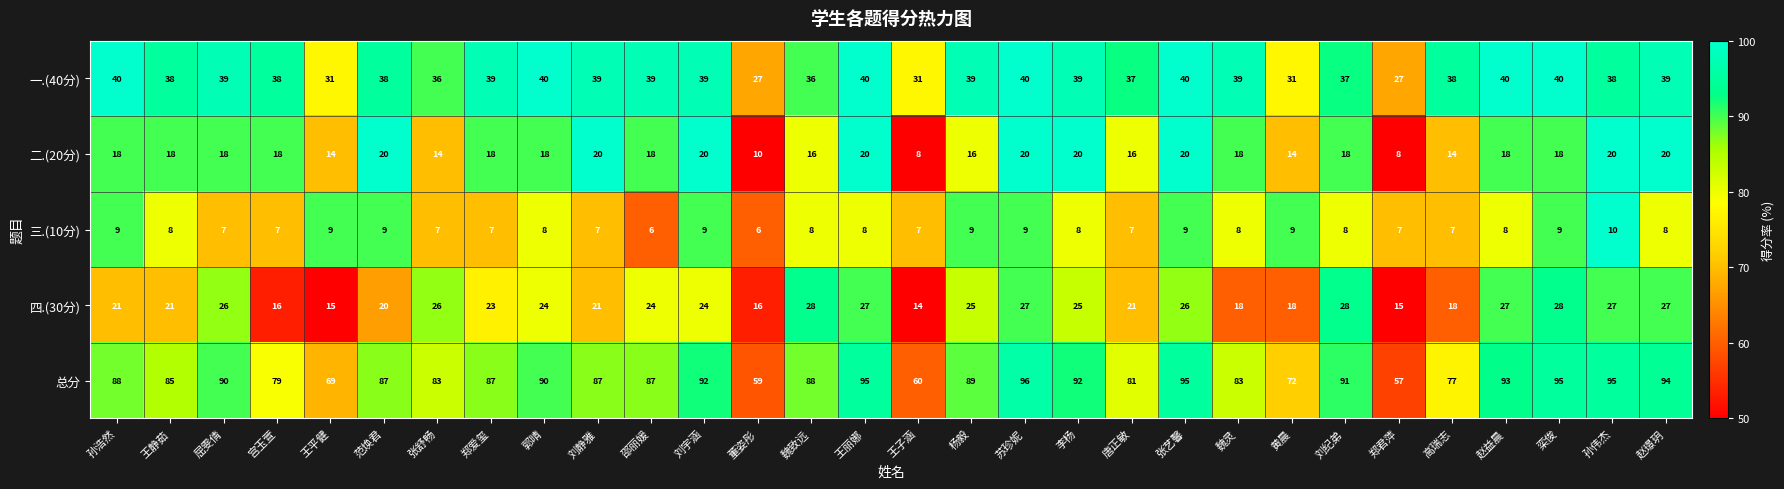

What is the average value of the 一.(40分) series?

37